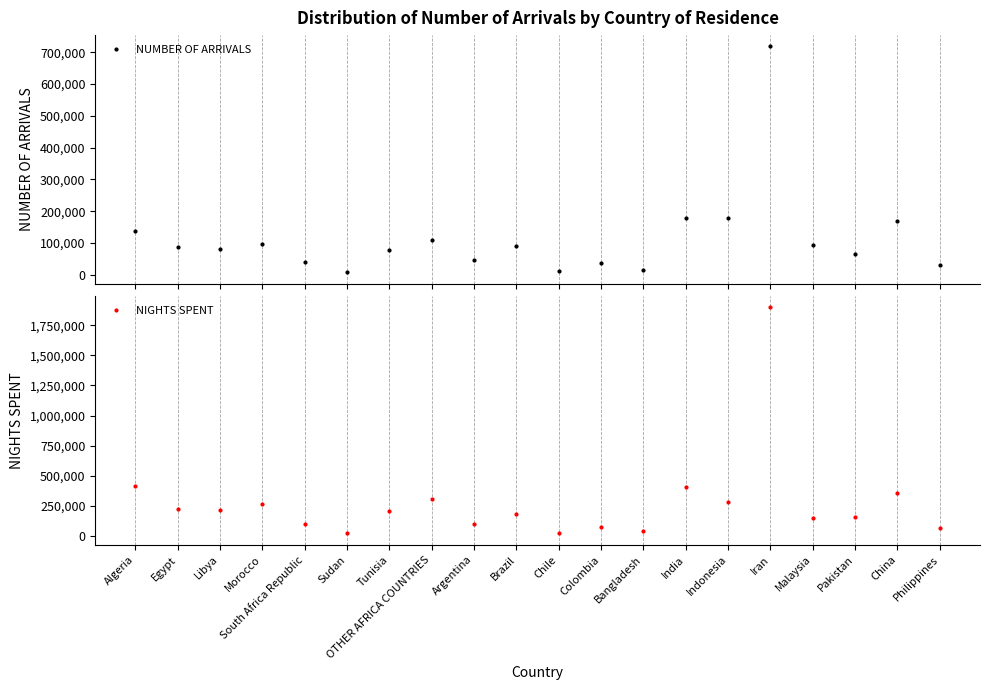

How many values in the NIGHTS SPENT series exceed 203316?

9